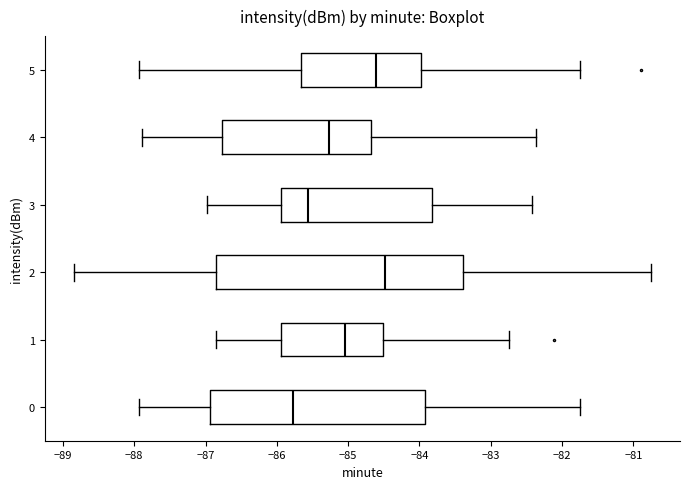

Which box is the widest, from its left edge to its right edge?

2